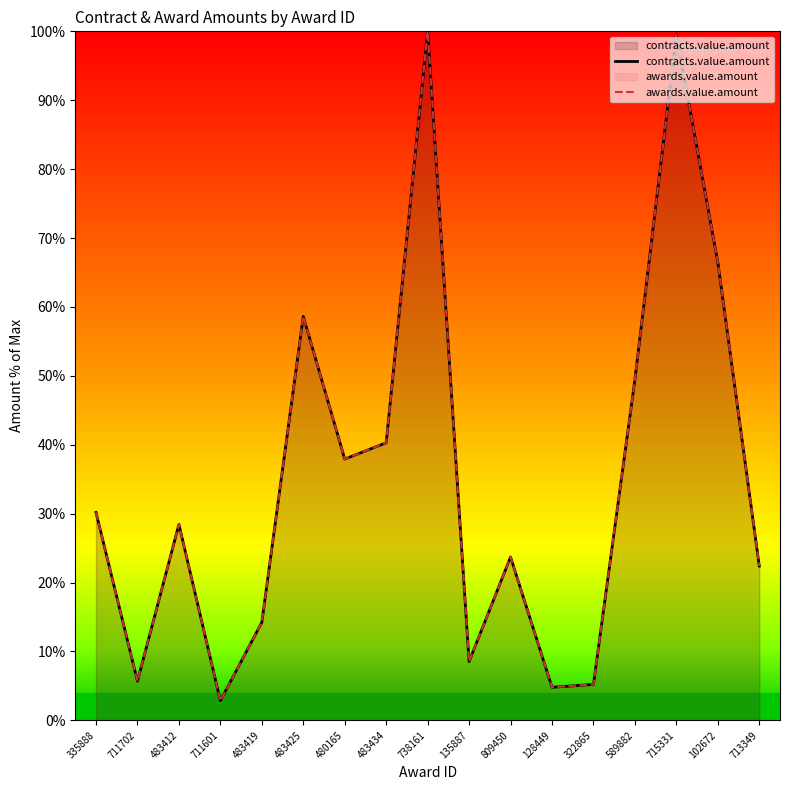

Rank the series by their maximum value, from highest to lowest.

contracts.value.amount, awards.value.amount